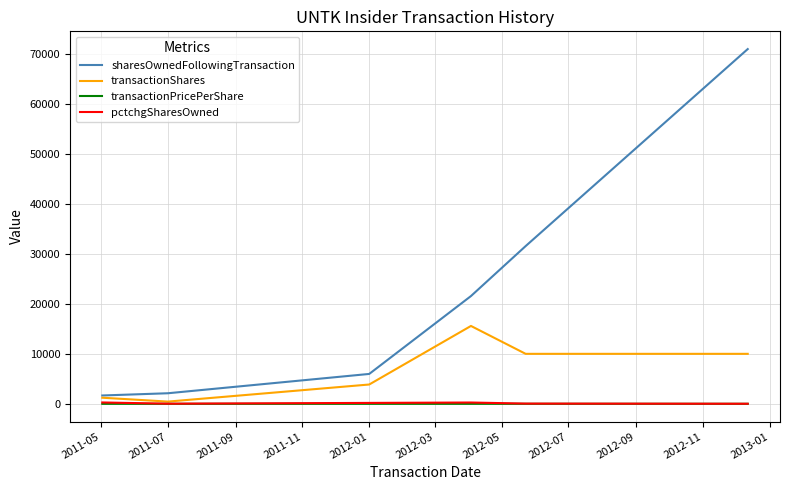

What is the maximum value shown in the chart?

70971.0